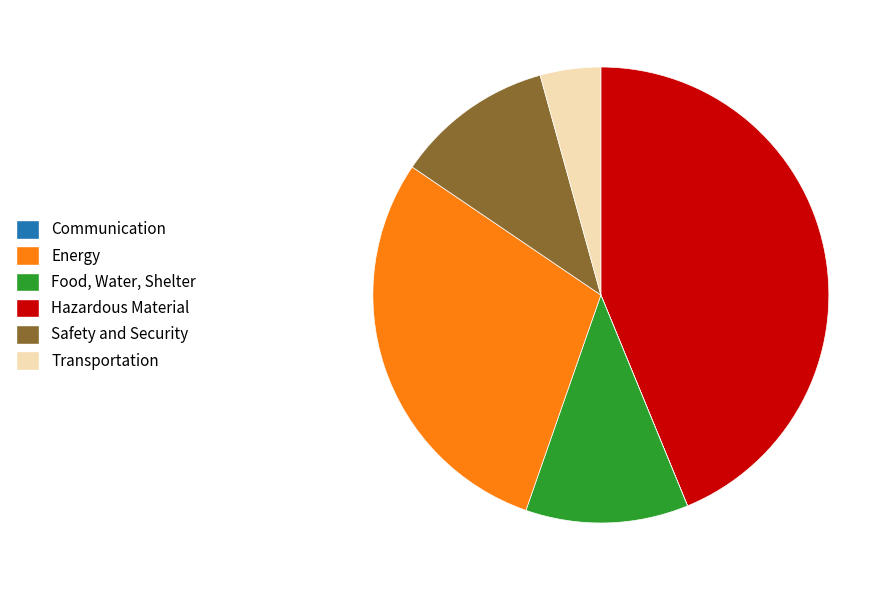

The Safety and Security slice represents 11% of the pie. True or false?

True